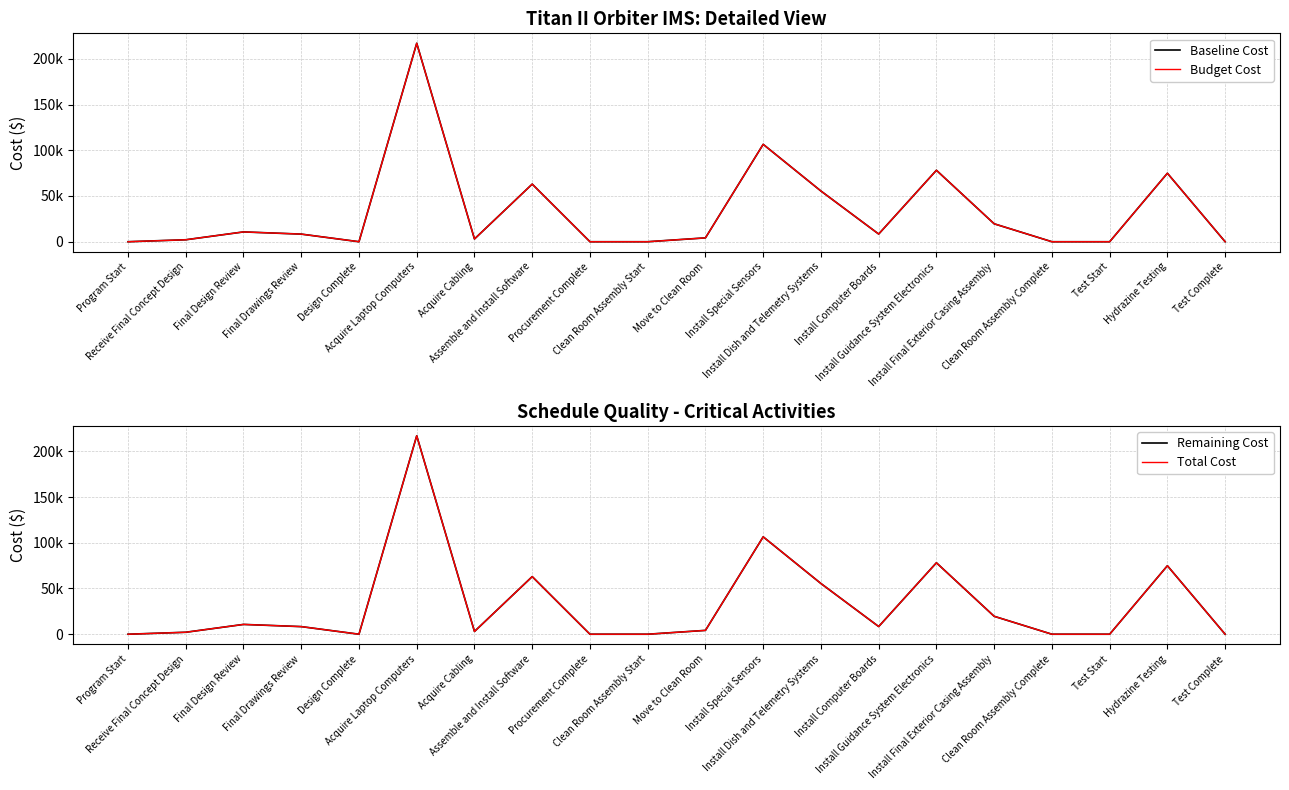

What is the total value across all series at Final Design Review?

42880.0